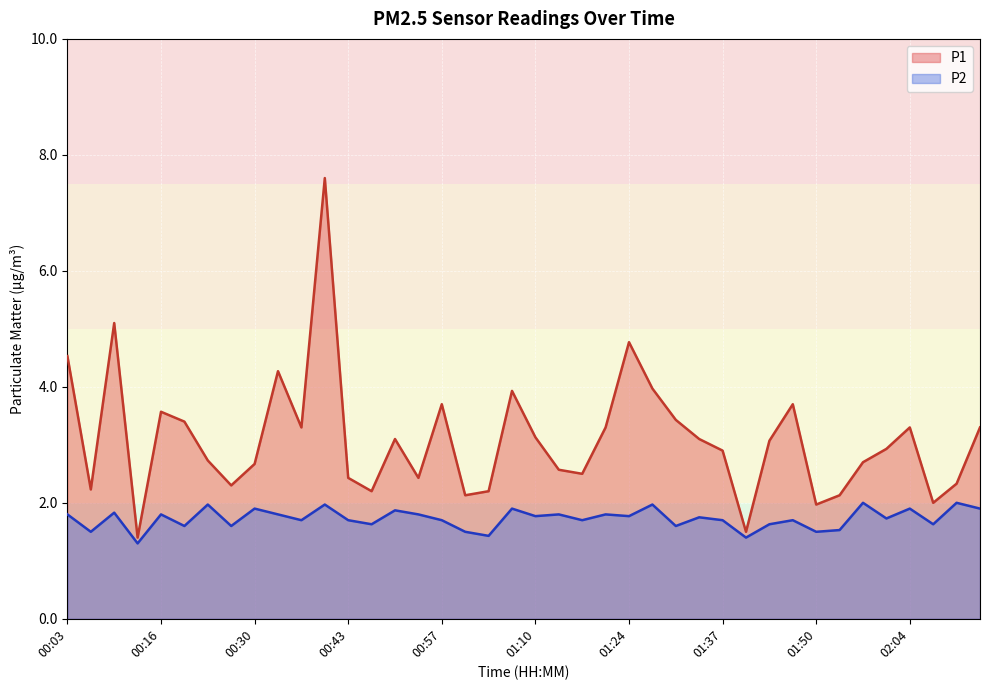

What position from the left is 00:37?

11